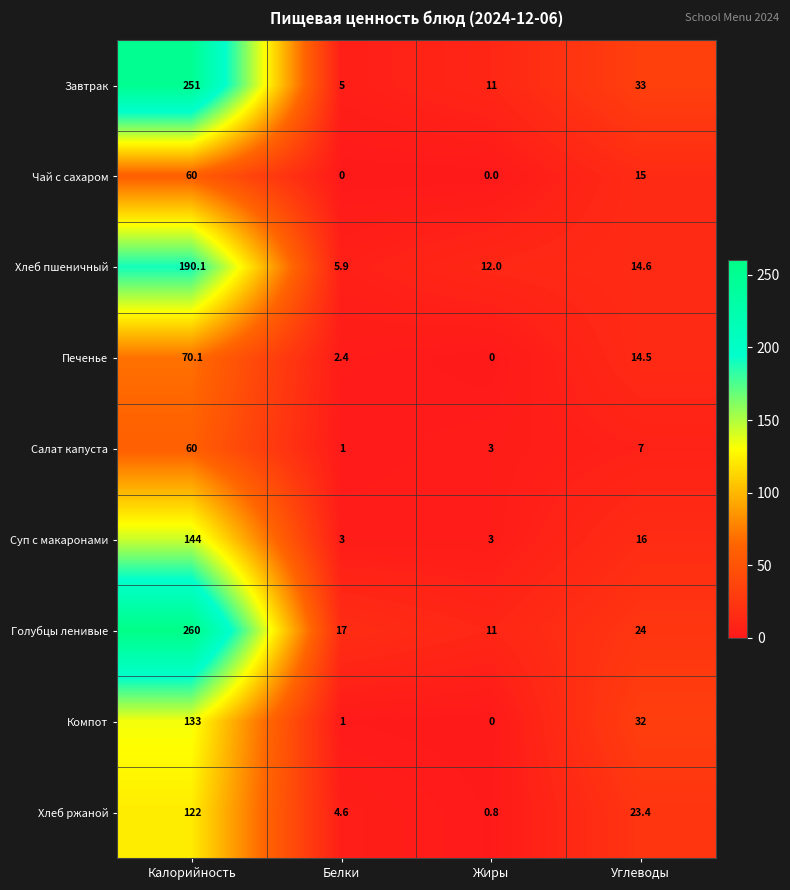

Where does the Печенье series first go above 14?

Калорийность